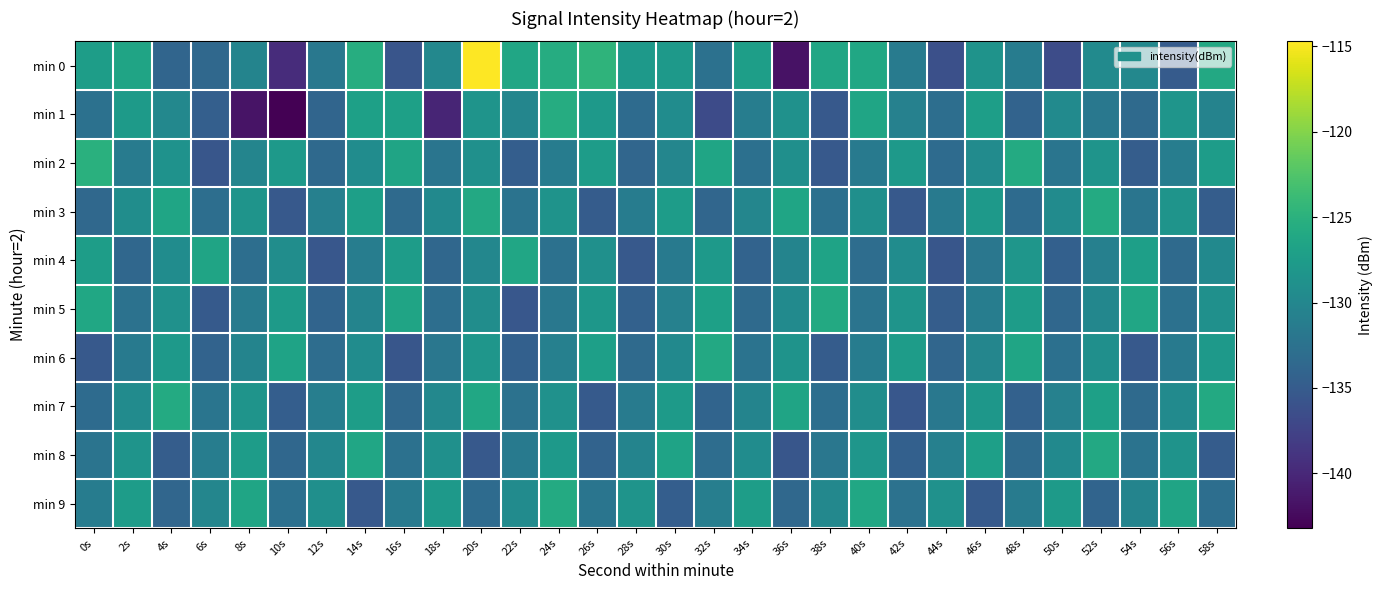

Reading right to left, transcribe all the data shown in this chart.

min 0: 58s=-126.0	56s=-135.0	54s=-129.9	52s=-129.6	50s=-136.6	48s=-131.2	46s=-128.6	44s=-136.2	42s=-131.3	40s=-126.2	38s=-126.4	36s=-141.8	34s=-127.3	32s=-132.6	30s=-127.8	28s=-127.9	26s=-124.6	24s=-125.5	22s=-126.4	20s=-114.7	18s=-129.9	16s=-135.7	14s=-125.4	12s=-131.8	10s=-139.5	8s=-130.3	6s=-133.6	4s=-133.9	2s=-126.5	0s=-127.3
min 1: 58s=-130.5	56s=-128.3	54s=-133.4	52s=-131.8	50s=-129.6	48s=-134.1	46s=-127.2	44s=-132.9	42s=-130.7	40s=-126.5	38s=-135.3	36s=-128.8	34s=-131.1	32s=-136.7	30s=-129.4	28s=-133.2	26s=-127.9	24s=-125.6	22s=-130.1	20s=-128.4	18s=-140.2	16s=-127.0	14s=-127.0	12s=-133.9	10s=-143.2	8s=-141.7	6s=-134.6	4s=-129.9	2s=-127.7	0s=-132.6
min 2: 58s=-127.4	56s=-131.1	54s=-134.8	52s=-128.4	50s=-132.1	48s=-125.8	46s=-129.5	44s=-133.2	42s=-127.9	40s=-131.6	38s=-135.3	36s=-129.0	34s=-132.7	32s=-126.4	30s=-130.1	28s=-133.8	26s=-127.5	24s=-131.2	22s=-134.7	20s=-128.9	18s=-132.1	16s=-126.6	14s=-129.3	12s=-133.5	10s=-127.8	8s=-130.2	6s=-135.6	4s=-128.7	2s=-131.4	0s=-125.1
min 3: 58s=-134.8	56s=-128.4	54s=-132.1	52s=-125.8	50s=-129.5	48s=-133.2	46s=-127.9	44s=-131.6	42s=-135.3	40s=-129.0	38s=-132.7	36s=-126.4	34s=-130.1	32s=-133.8	30s=-127.5	28s=-131.2	26s=-134.9	24s=-128.6	22s=-132.3	20s=-126.0	18s=-129.7	16s=-133.4	14s=-127.1	12s=-130.8	10s=-135.2	8s=-128.5	6s=-132.9	4s=-126.5	2s=-129.2	0s=-133.6
min 4: 58s=-129.7	56s=-133.4	54s=-127.1	52s=-130.8	50s=-134.5	48s=-128.2	46s=-131.9	44s=-135.6	42s=-129.3	40s=-133.0	38s=-126.7	36s=-130.4	34s=-134.1	32s=-127.8	30s=-131.5	28s=-135.2	26s=-128.9	24s=-132.6	22s=-126.3	20s=-130.0	18s=-133.7	16s=-127.4	14s=-131.1	12s=-135.5	10s=-129.2	8s=-132.9	6s=-126.6	4s=-129.3	2s=-133.7	0s=-127.3
min 5: 58s=-128.9	56s=-132.6	54s=-126.3	52s=-130.0	50s=-133.7	48s=-127.4	46s=-131.1	44s=-134.8	42s=-128.5	40s=-132.2	38s=-125.9	36s=-129.6	34s=-133.3	32s=-127.0	30s=-130.7	28s=-134.4	26s=-128.1	24s=-131.8	22s=-135.5	20s=-129.2	18s=-132.9	16s=-126.6	14s=-130.3	12s=-134.0	10s=-127.7	8s=-131.4	6s=-135.1	4s=-128.8	2s=-132.5	0s=-126.2
min 6: 58s=-127.9	56s=-131.6	54s=-135.3	52s=-129.0	50s=-132.7	48s=-126.4	46s=-130.1	44s=-133.8	42s=-127.5	40s=-131.2	38s=-134.9	36s=-128.6	34s=-132.3	32s=-126.0	30s=-129.7	28s=-133.4	26s=-127.1	24s=-130.8	22s=-134.5	20s=-128.2	18s=-131.9	16s=-135.6	14s=-129.3	12s=-133.0	10s=-126.7	8s=-130.4	6s=-134.1	4s=-127.8	2s=-131.5	0s=-135.2
min 7: 58s=-125.9	56s=-129.6	54s=-133.3	52s=-127.0	50s=-130.7	48s=-134.4	46s=-128.1	44s=-131.8	42s=-135.5	40s=-129.2	38s=-132.9	36s=-126.6	34s=-130.3	32s=-134.0	30s=-127.7	28s=-131.4	26s=-135.1	24s=-128.8	22s=-132.5	20s=-126.2	18s=-129.9	16s=-133.6	14s=-127.3	12s=-131.0	10s=-134.7	8s=-128.4	6s=-132.1	4s=-125.8	2s=-129.5	0s=-133.2
min 8: 58s=-134.9	56s=-128.6	54s=-132.3	52s=-126.0	50s=-129.7	48s=-133.4	46s=-127.1	44s=-130.8	42s=-134.5	40s=-128.2	38s=-131.9	36s=-135.6	34s=-129.3	32s=-133.0	30s=-126.7	28s=-130.4	26s=-134.1	24s=-127.8	22s=-131.5	20s=-135.2	18s=-128.9	16s=-132.6	14s=-126.3	12s=-130.0	10s=-133.7	8s=-127.4	6s=-131.1	4s=-134.8	2s=-128.5	0s=-132.2
min 9: 58s=-132.9	56s=-126.6	54s=-130.3	52s=-134.0	50s=-127.7	48s=-131.4	46s=-135.1	44s=-128.8	42s=-132.5	40s=-126.2	38s=-129.9	36s=-133.6	34s=-127.3	32s=-131.0	30s=-134.7	28s=-128.4	26s=-132.1	24s=-125.8	22s=-129.5	20s=-133.2	18s=-127.9	16s=-131.6	14s=-135.3	12s=-129.0	10s=-132.7	8s=-126.4	6s=-130.1	4s=-133.8	2s=-127.5	0s=-131.2